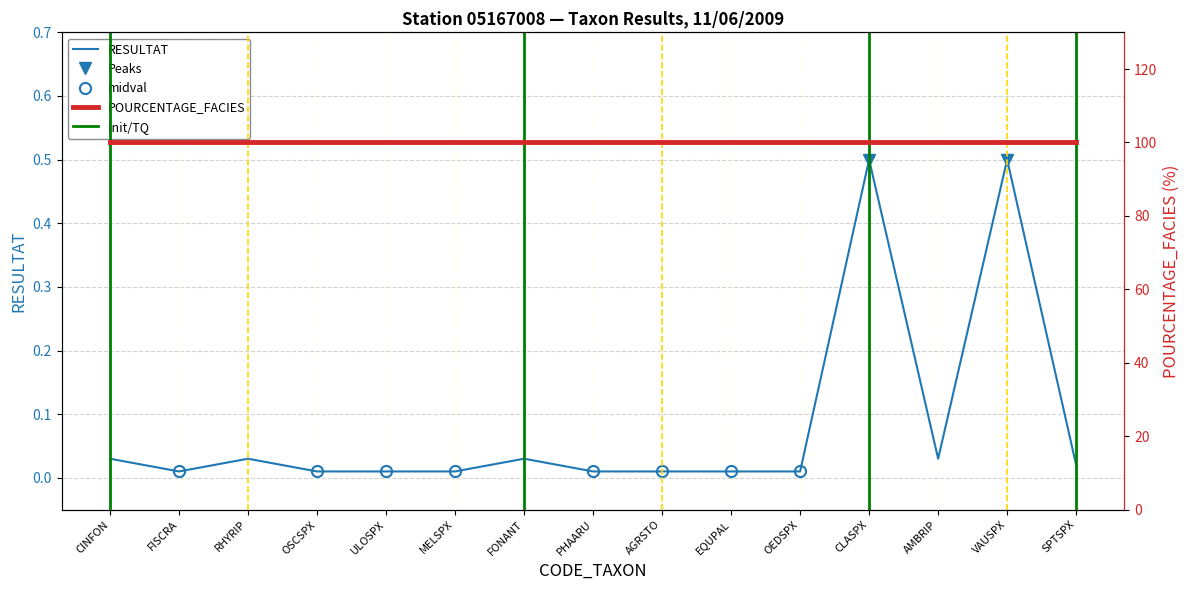

Reading left to right, extract all data points from this chart.

CINFON=0.0	FISCRA=0.0	RHYRIP=0.0	OSCSPX=0.0	ULOSPX=0.0	MELSPX=0.0	FONANT=0.0	PHAARU=0.0	AGRSTO=0.0	EQUPAL=0.0	OEDSPX=0.0	CLASPX=0.5	AMBRIP=0.0	VAUSPX=0.5	SPTSPX=0.0